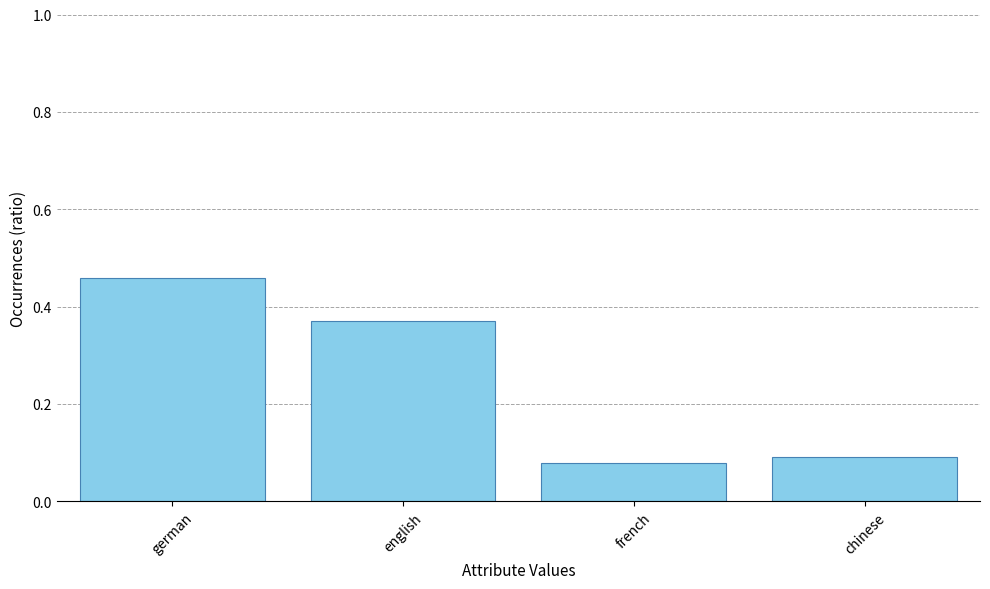

Rank the categories by value from lowest to highest.

french, chinese, english, german